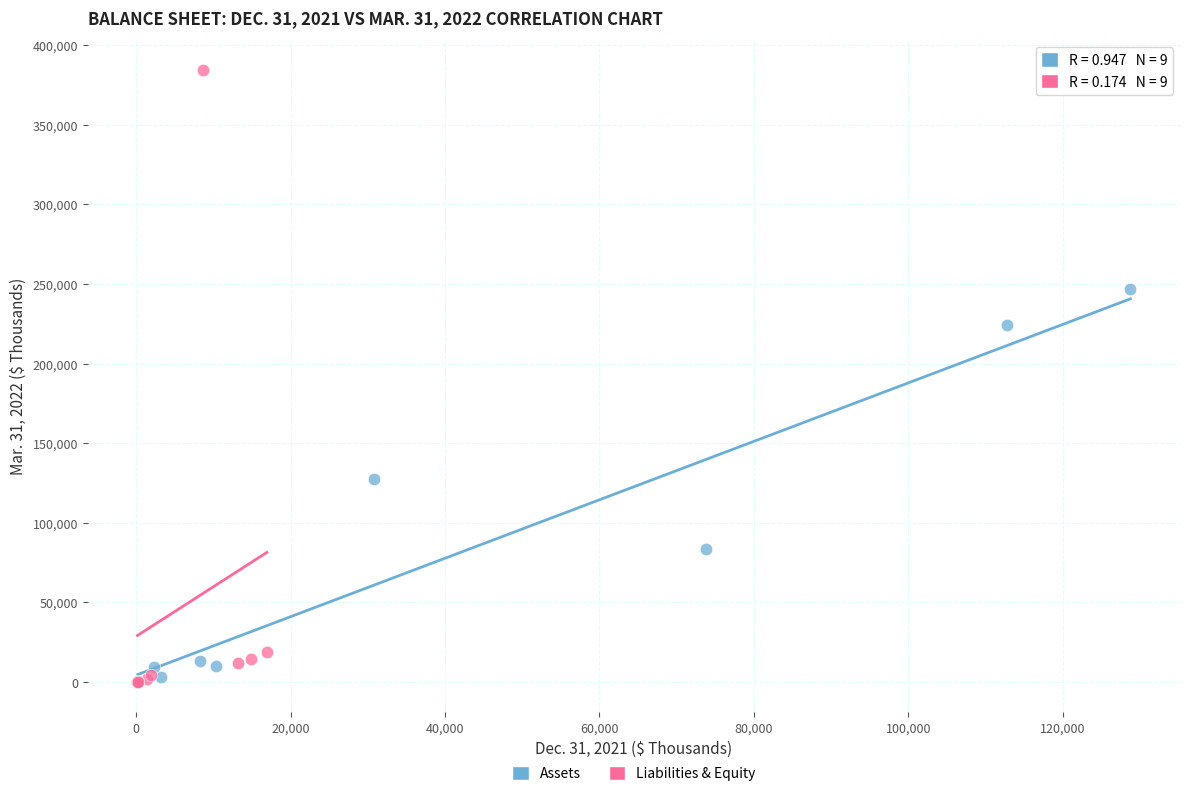

Which series reaches the maximum Y coordinate?

Liabilities & Equity